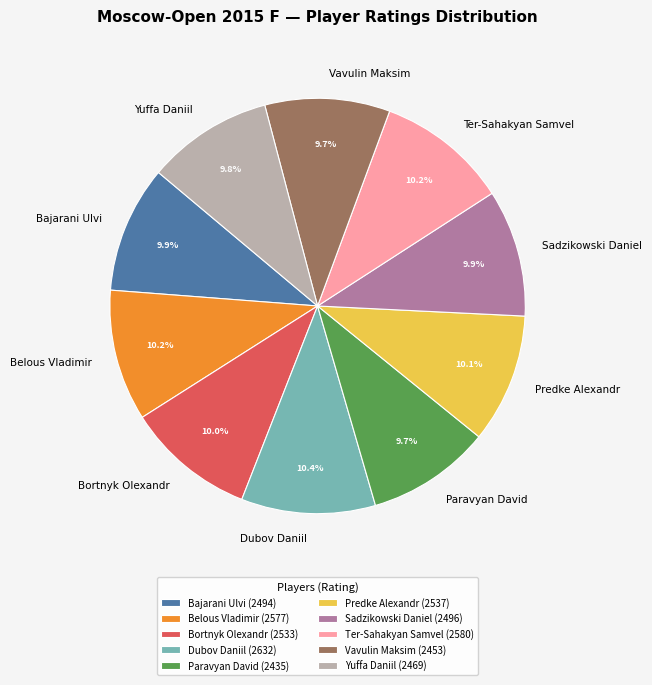

What is the ratio of the value at Predke Alexandr to the value at Yuffa Daniil?

1.0